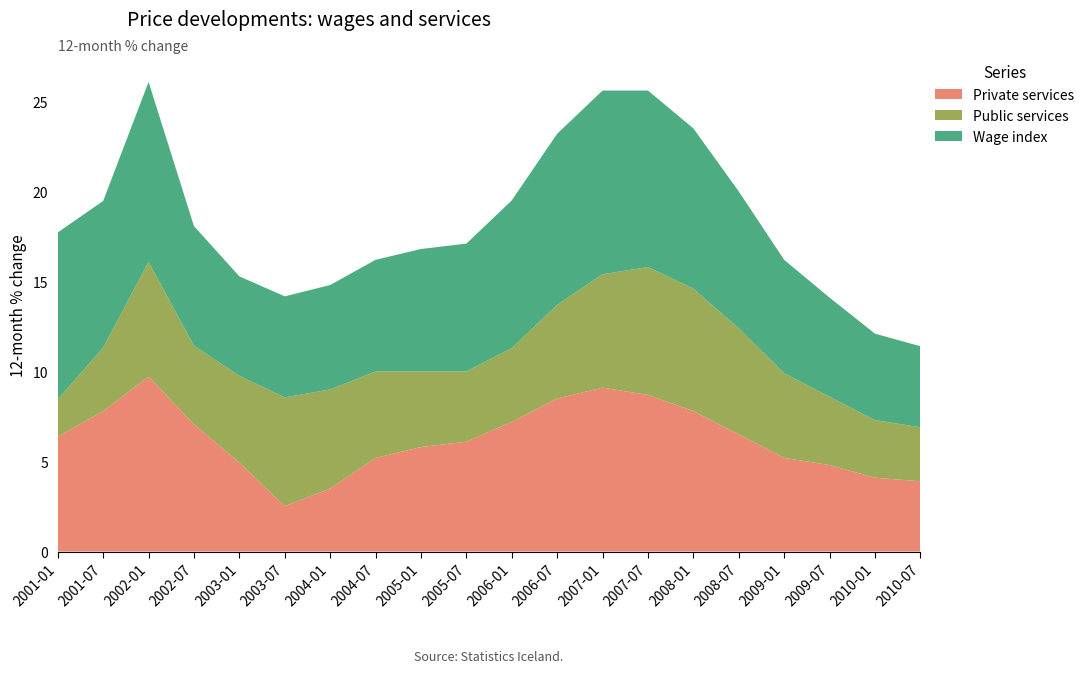

Reading left to right, what are all the values shown in this chart?

Private services: 6.4	7.8	9.7	7.1	4.9	2.5	3.5	5.2	5.8	6.1	7.2	8.5	9.1	8.7	7.8	6.5	5.2	4.8	4.1	3.9
Public services: 2.1	3.5	6.4	4.4	4.8	6.0	5.5	4.8	4.2	3.9	4.1	5.2	6.3	7.1	6.8	5.9	4.7	3.8	3.2	3.0
Wage index: 9.3	8.2	10.0	6.6	5.5	5.6	5.8	6.2	6.8	7.1	8.2	9.5	10.2	9.8	8.9	7.6	6.3	5.5	4.8	4.5